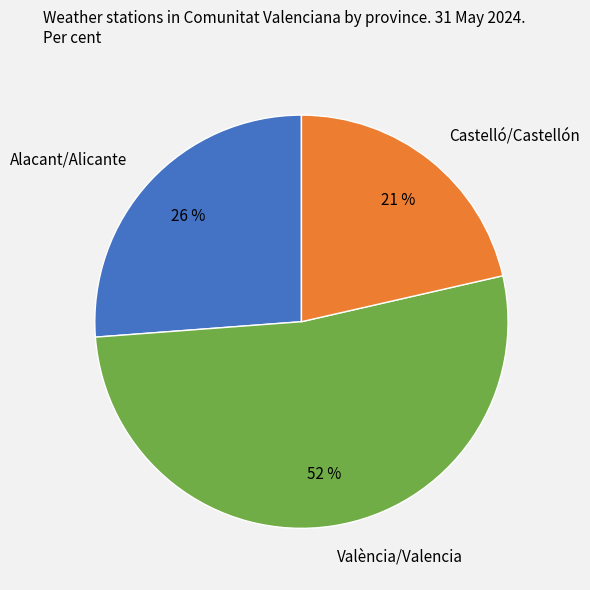

What percentage is the Alacant/Alicante slice, to the nearest percent?

26%